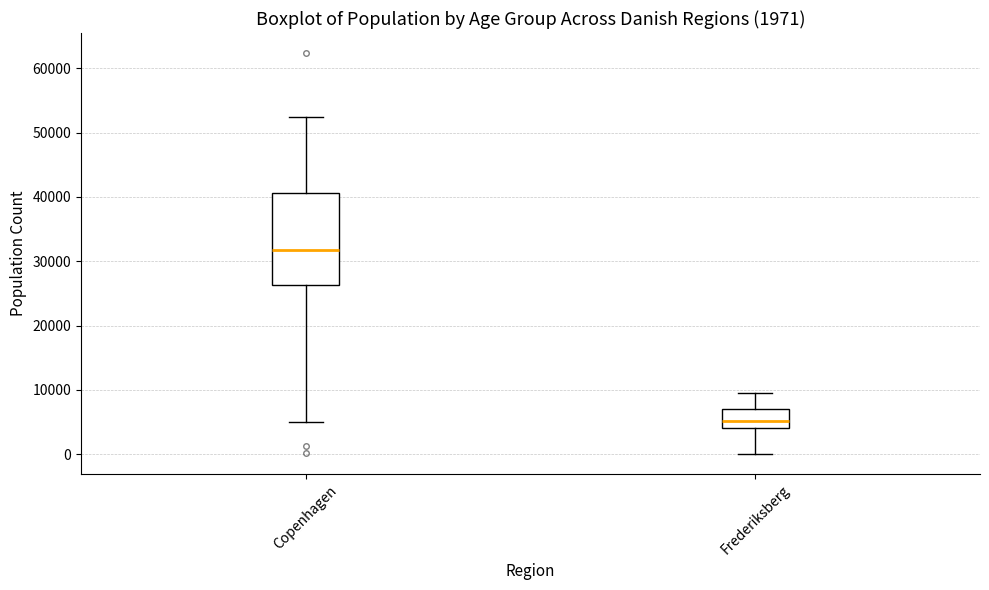

Which box's median line is the highest?

Copenhagen